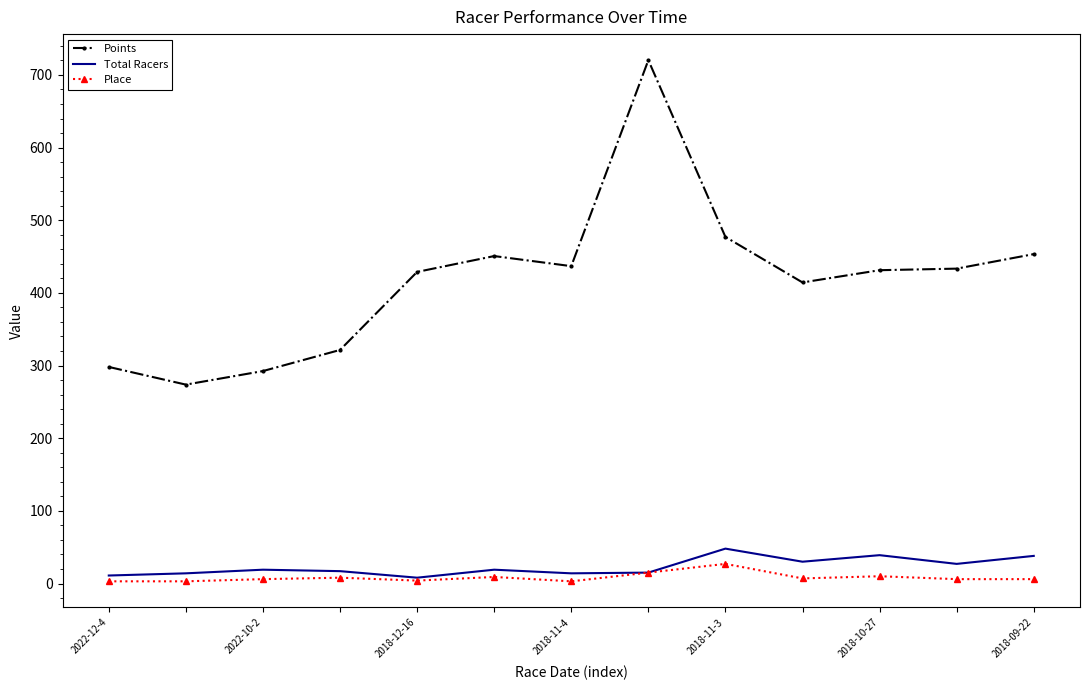

Which series has the largest range (max minus min)?

Points